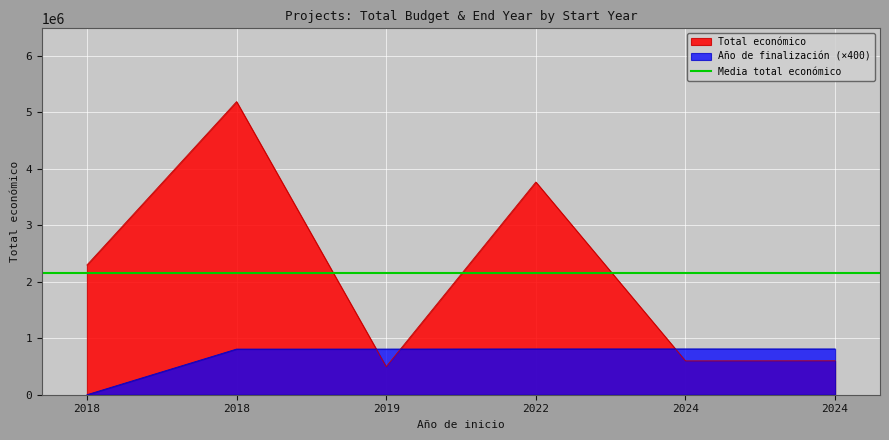

Which category has the highest value in the Anio de finalizacion series?

2024